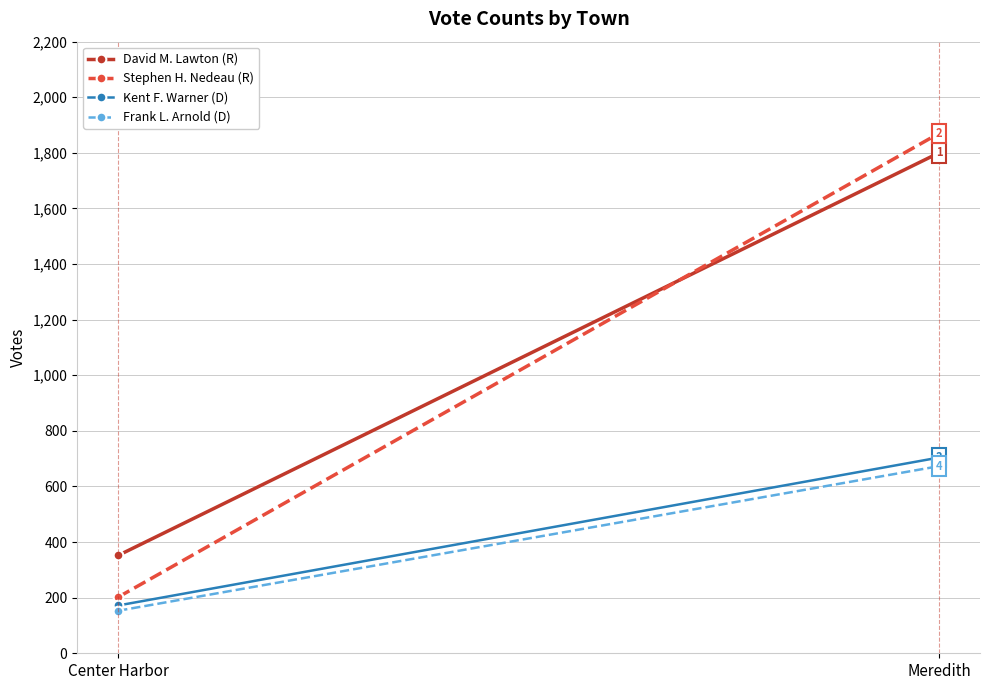

Which category has the highest value in the Stephen H. Nedeau (R) series?

Meredith